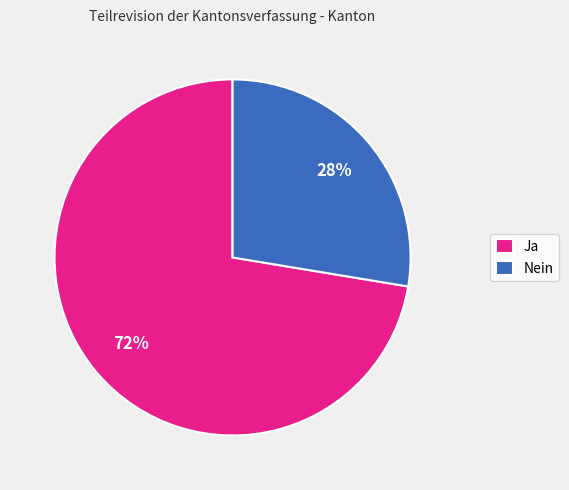

Between Nein and Ja, which is larger?

Ja